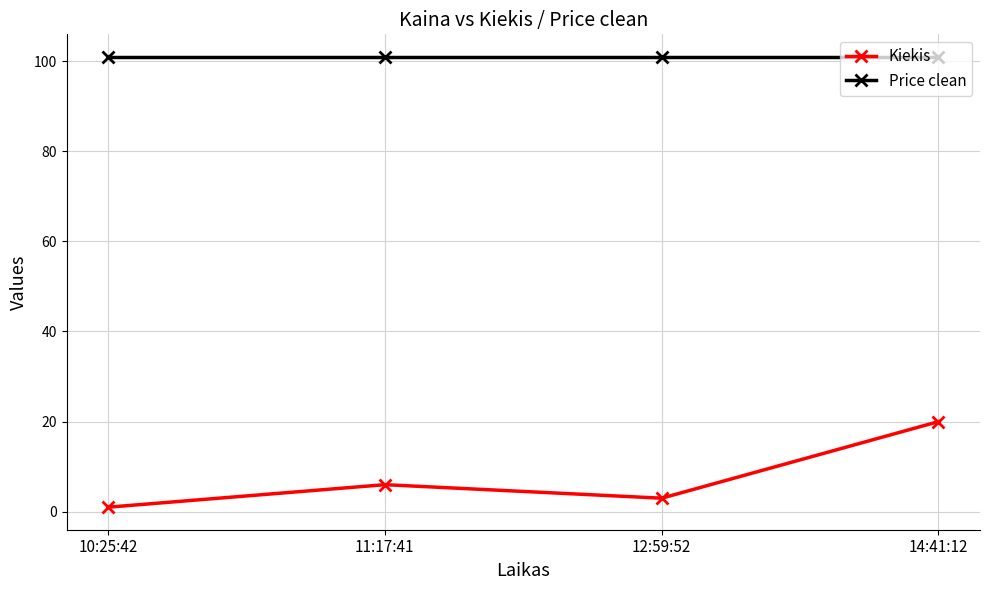

True or false: Kiekis and Price clean cross at least once.

False